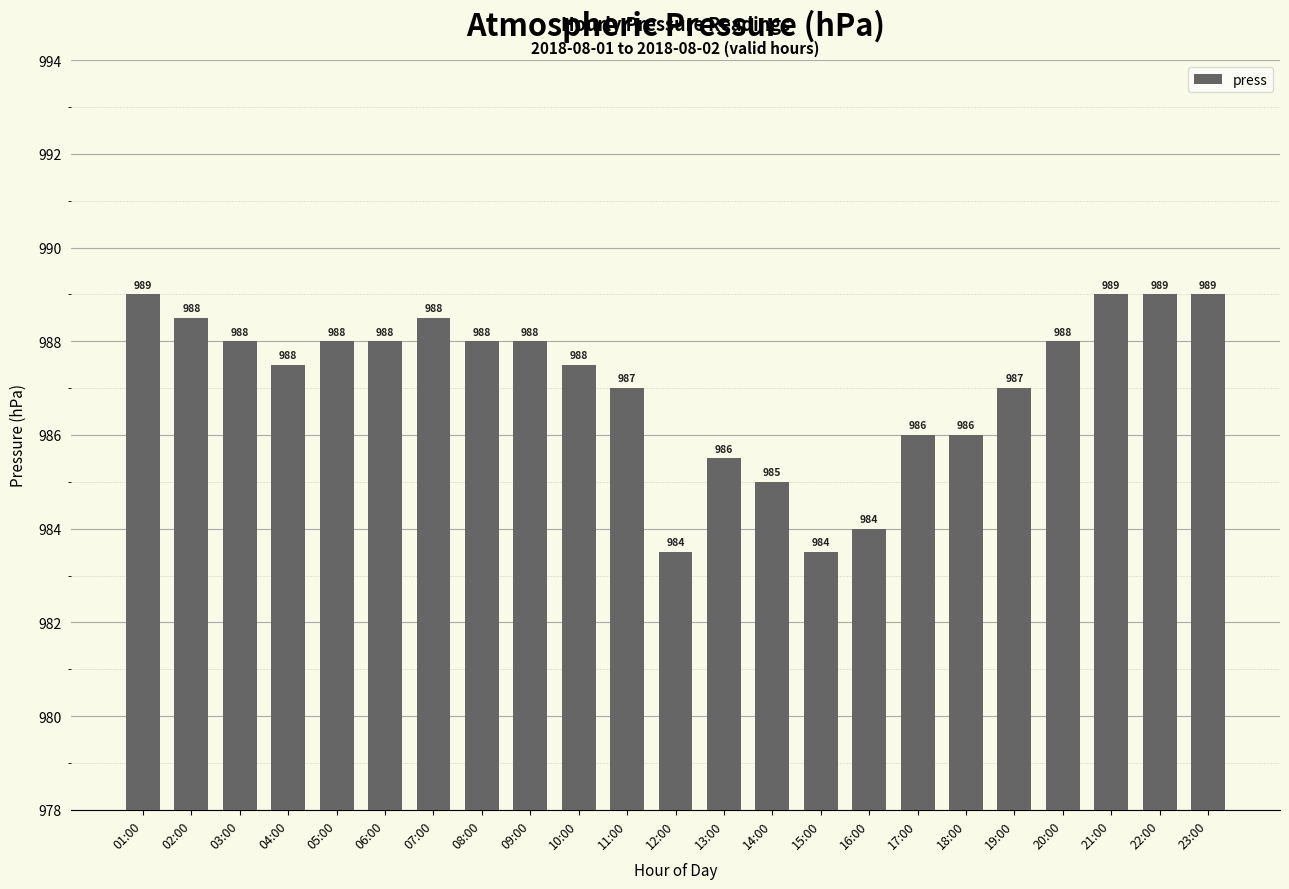

The value at 05:00 is 463.4. True or false?

False